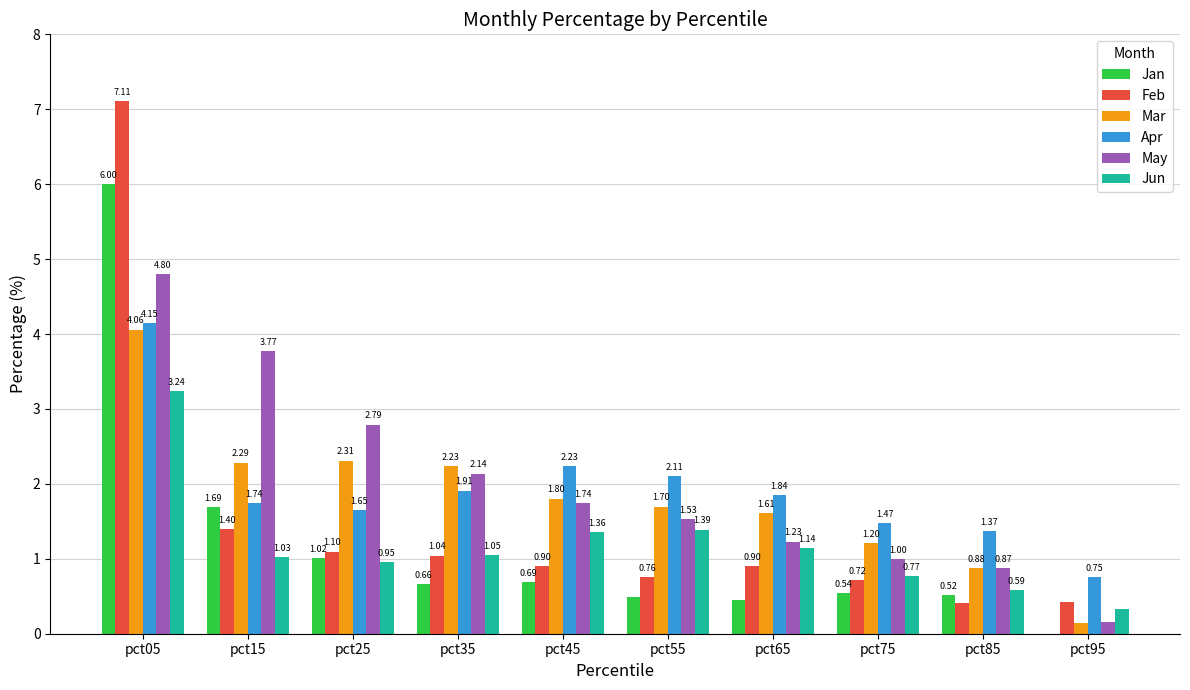

True or false: Jan has a value of 6.0 at pct05.

True